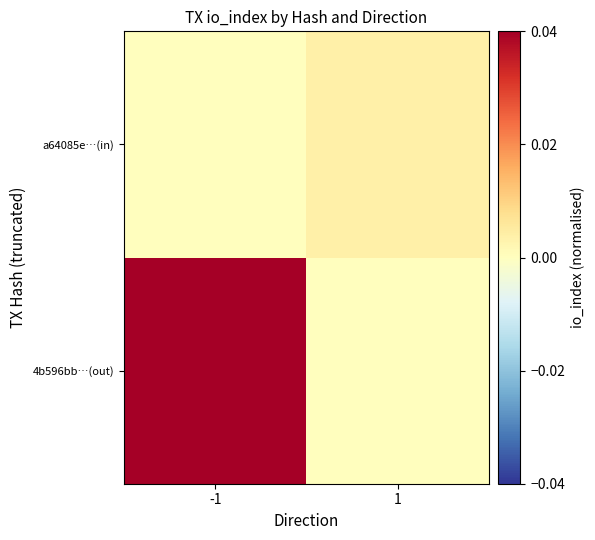

How many distinct data groups are displayed?

2